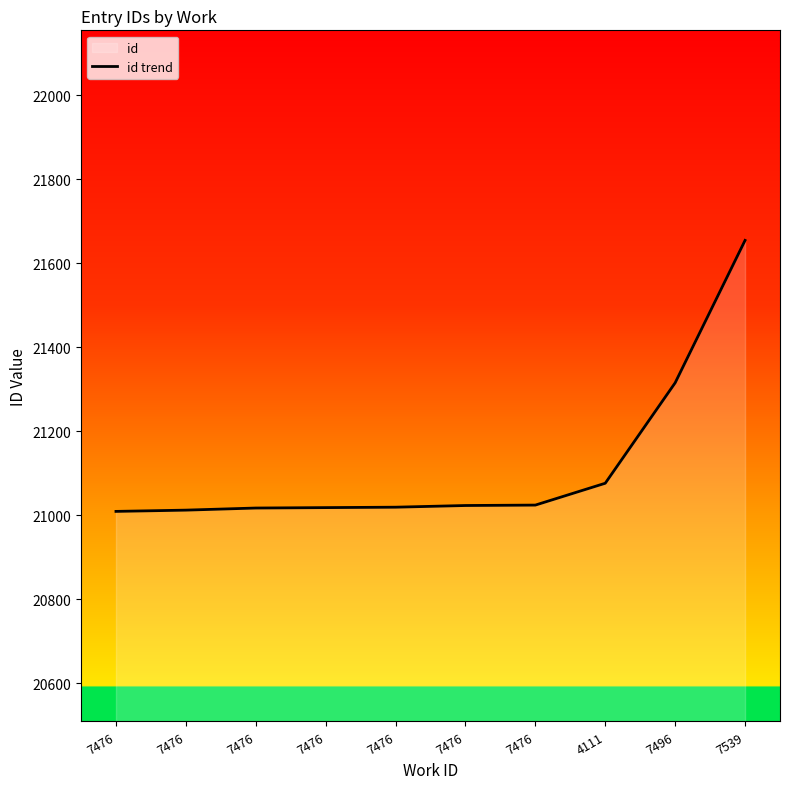

Reading left to right, what are all the values shown in this chart?

7476=21009	7476=21012	7476=21017	7476=21018	7476=21019	7476=21023	7476=21024	4111=21076	7496=21315	7539=21654